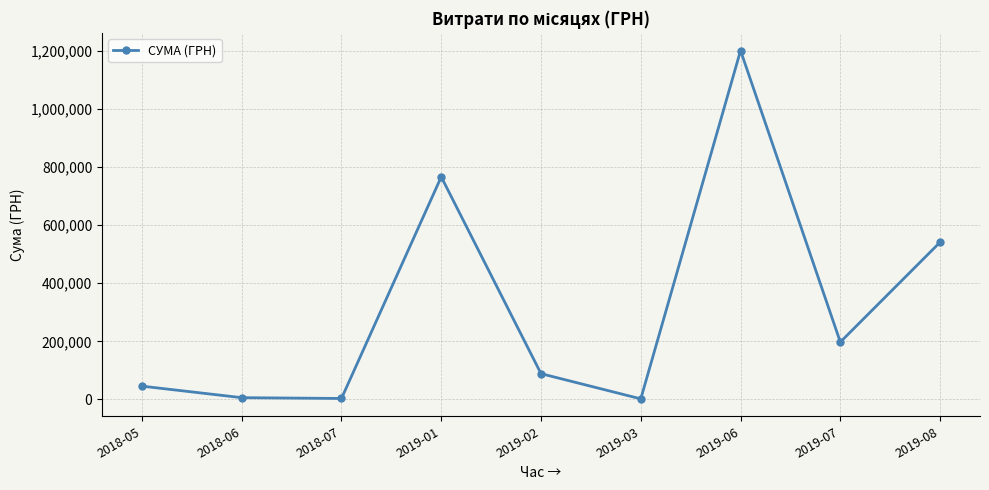

Is this an area chart (filled region under the line)?

No